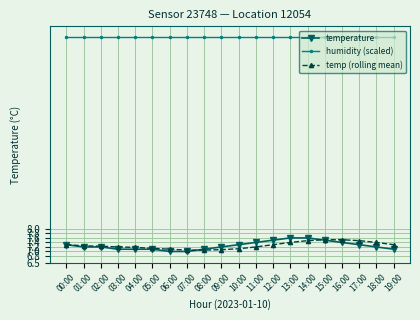

What position from the right is 05:00?

15